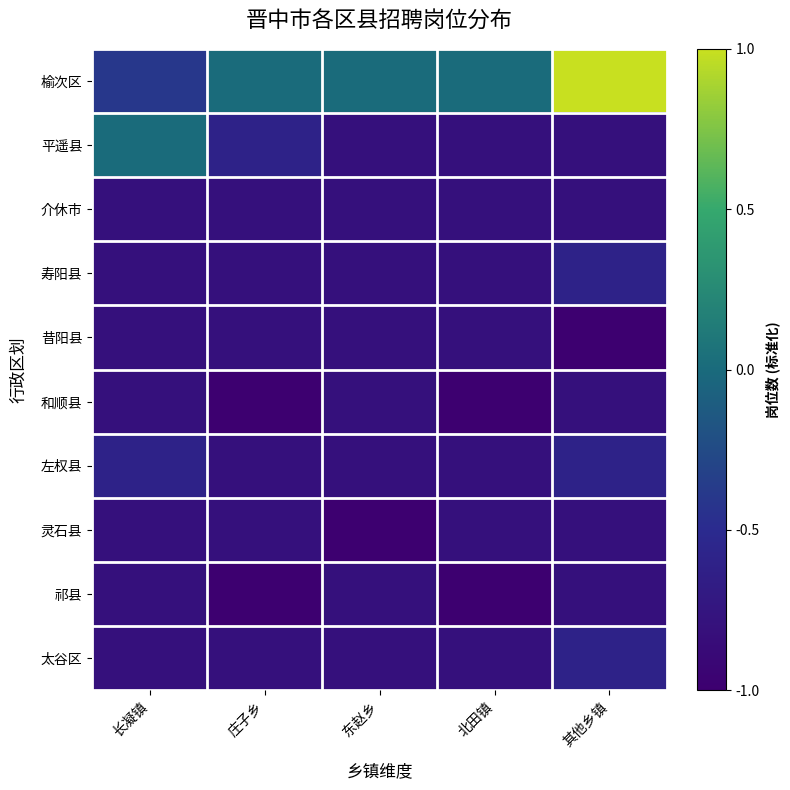

What is the maximum value shown in the chart?

1.0